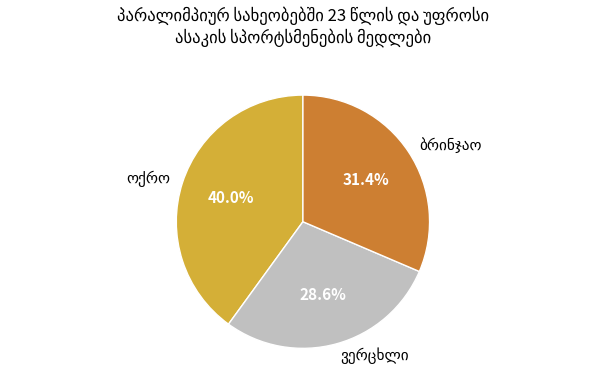

Is there a majority slice in this chart?

No